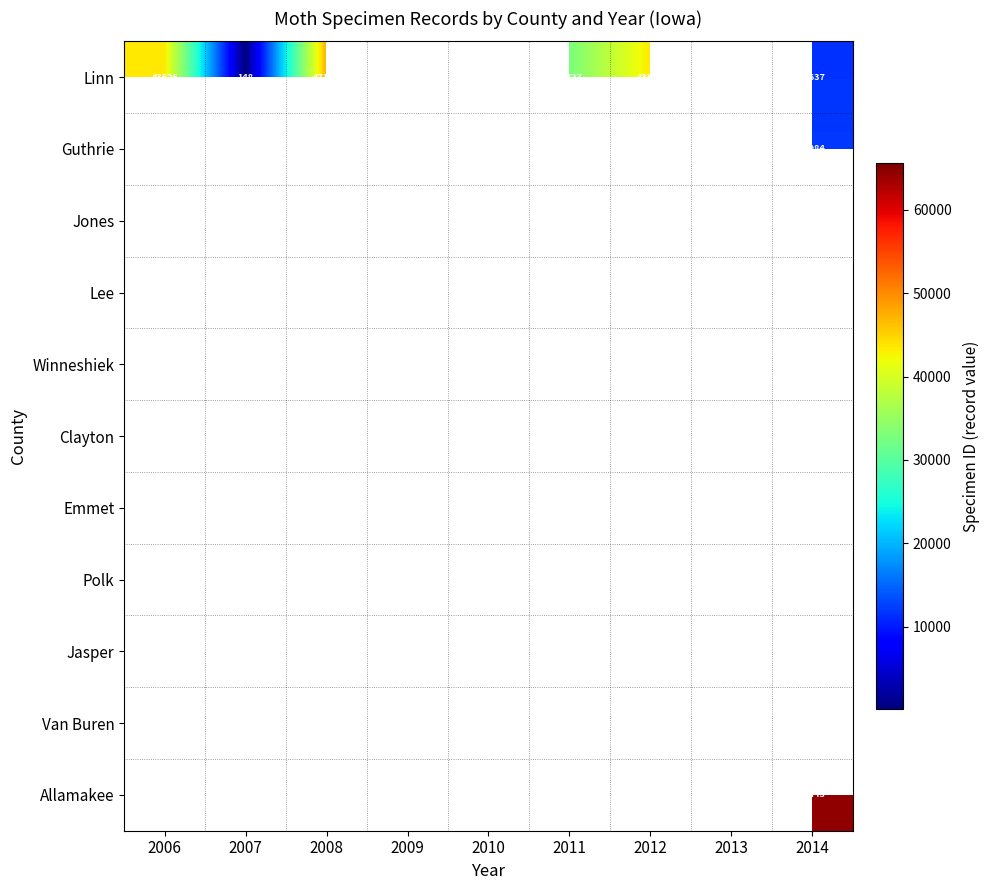

The value of Linn at 2012 is 76982. True or false?

False